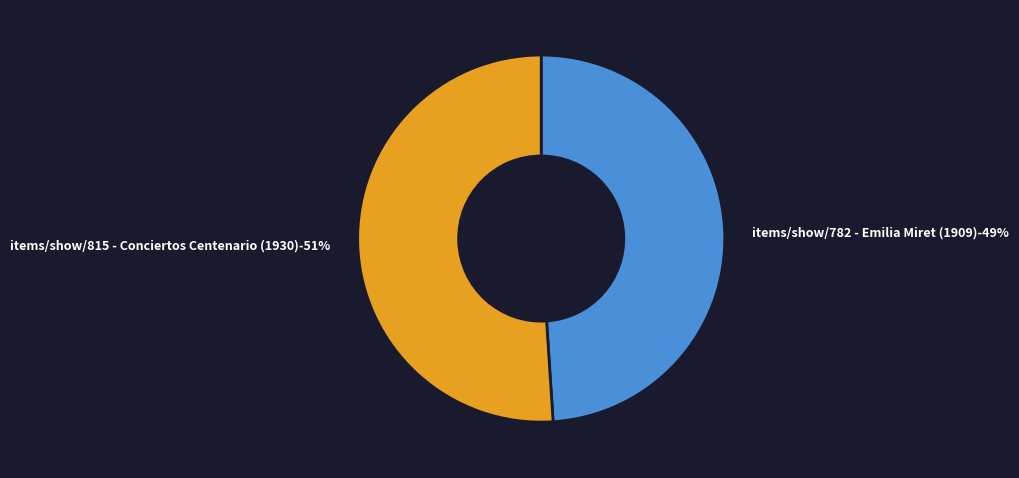

True or false: items/show/782 - Emilia Miret (1909) accounts for 36% of the total.

False